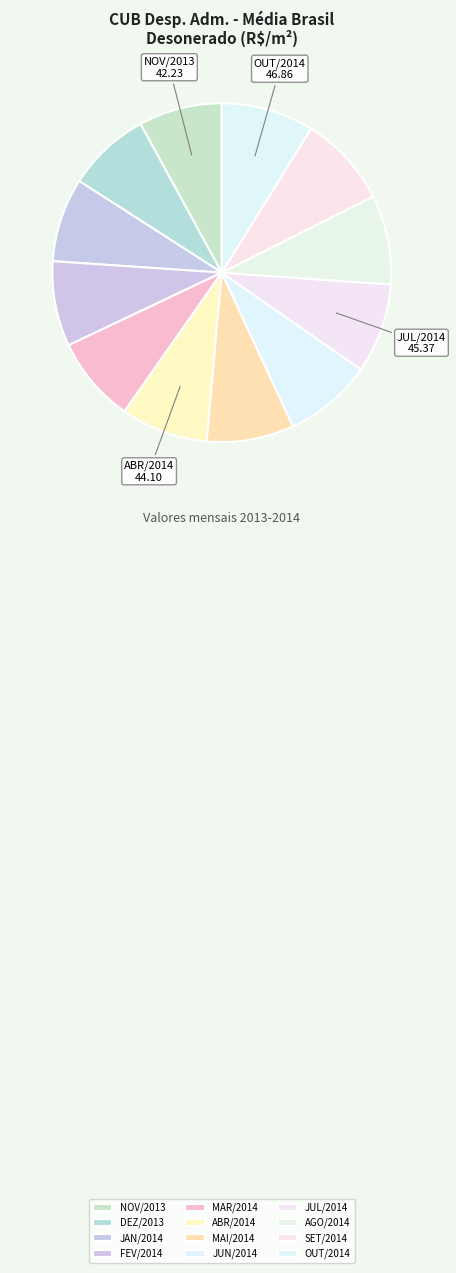

How many segments does this pie chart have?

12